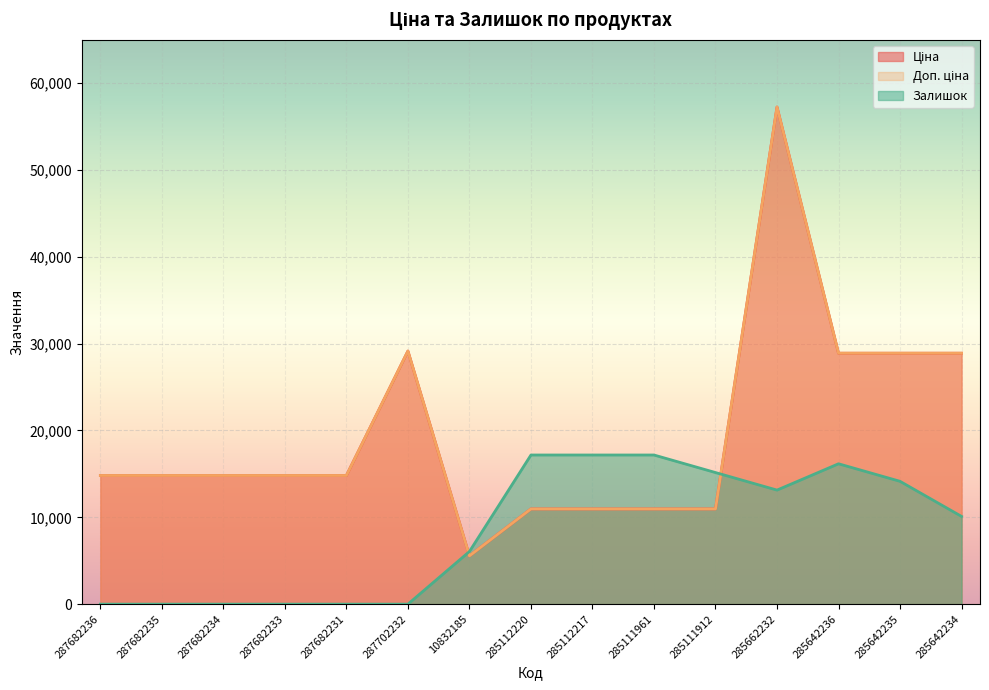

What is the approximate value of Доп. ціна at 285642235?

28901.7